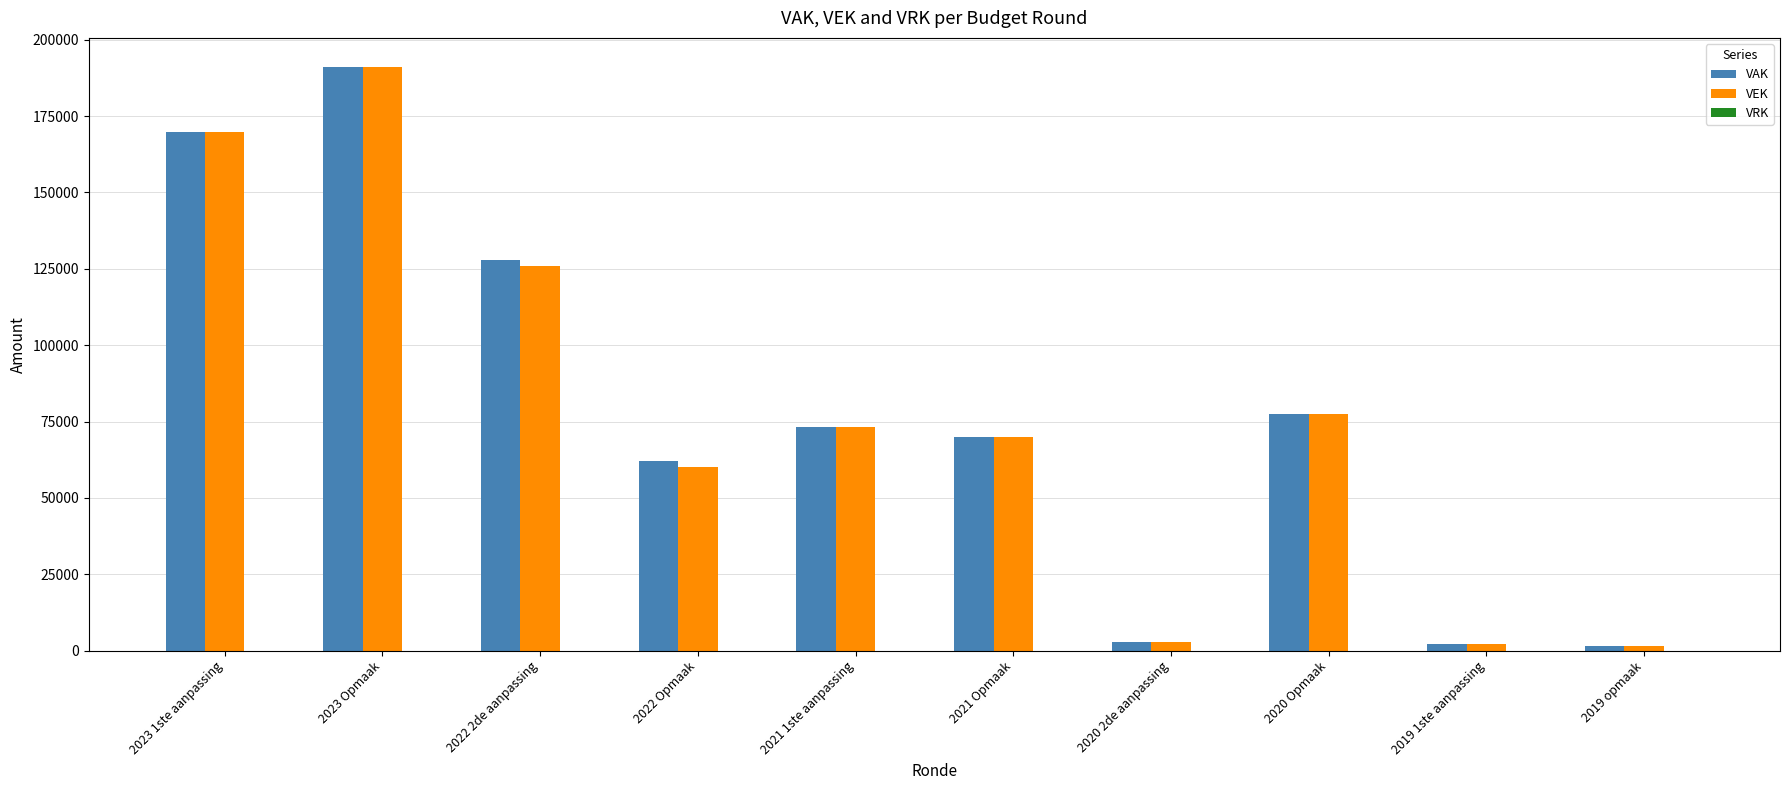

At how many categories does at least one series exceed 57638?

7